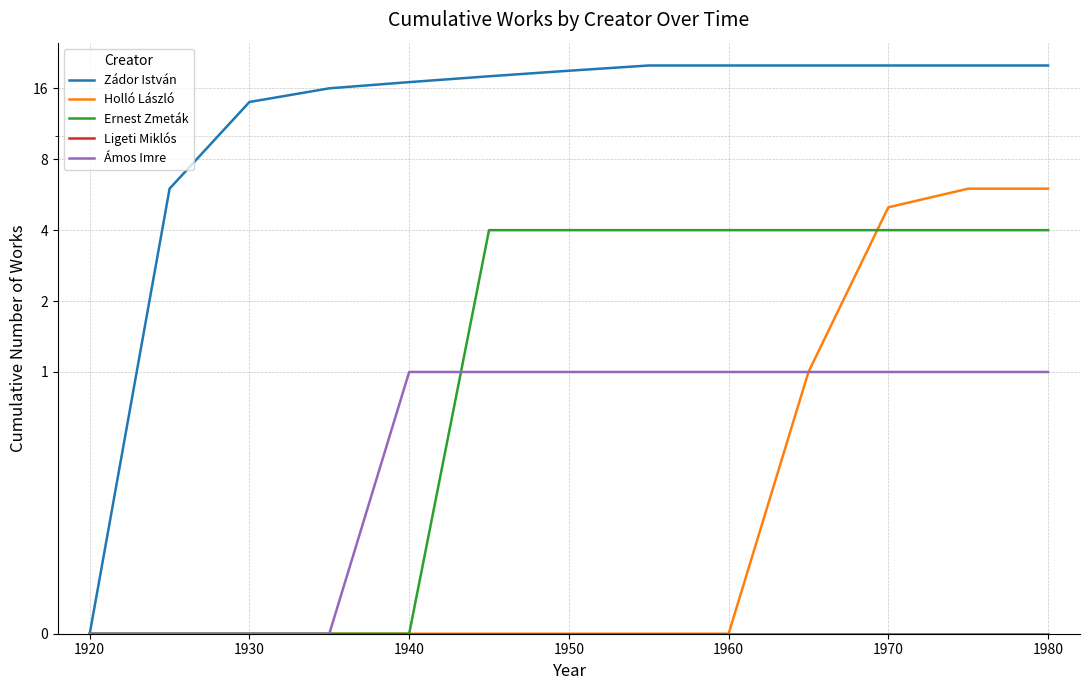

What is the average value of the Ernest Zmeták series?

2